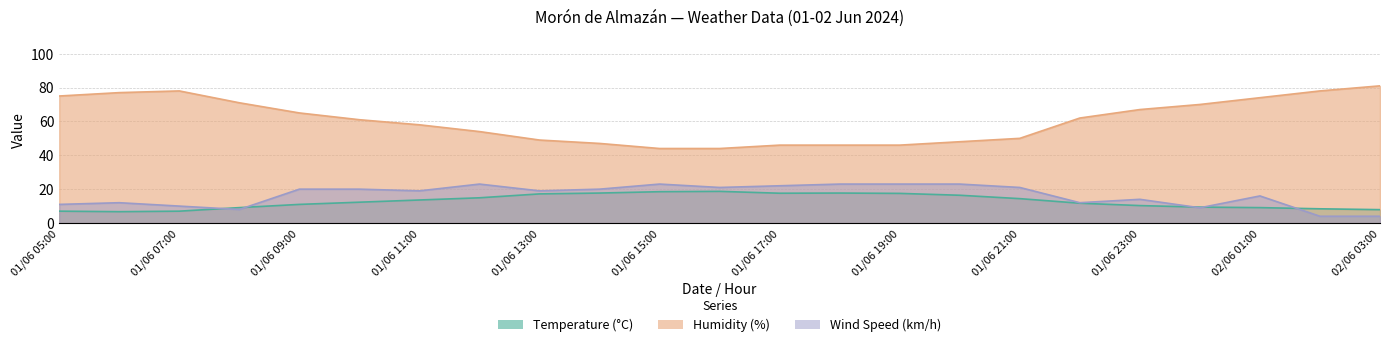

Which series has the largest total across all categories?

Humidity (%)